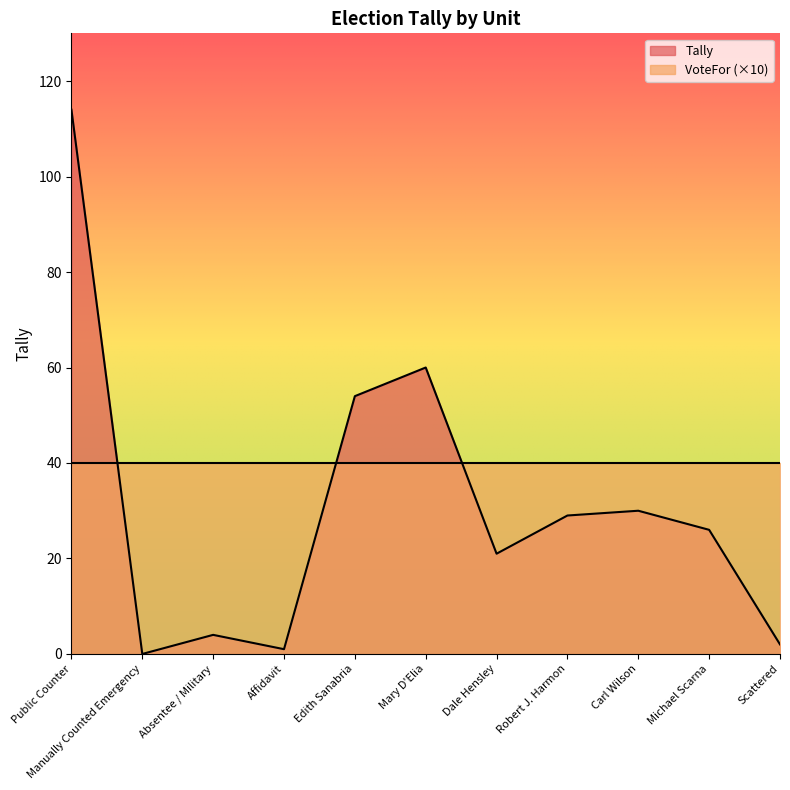

The value at Michael Scarna is 26. True or false?

True